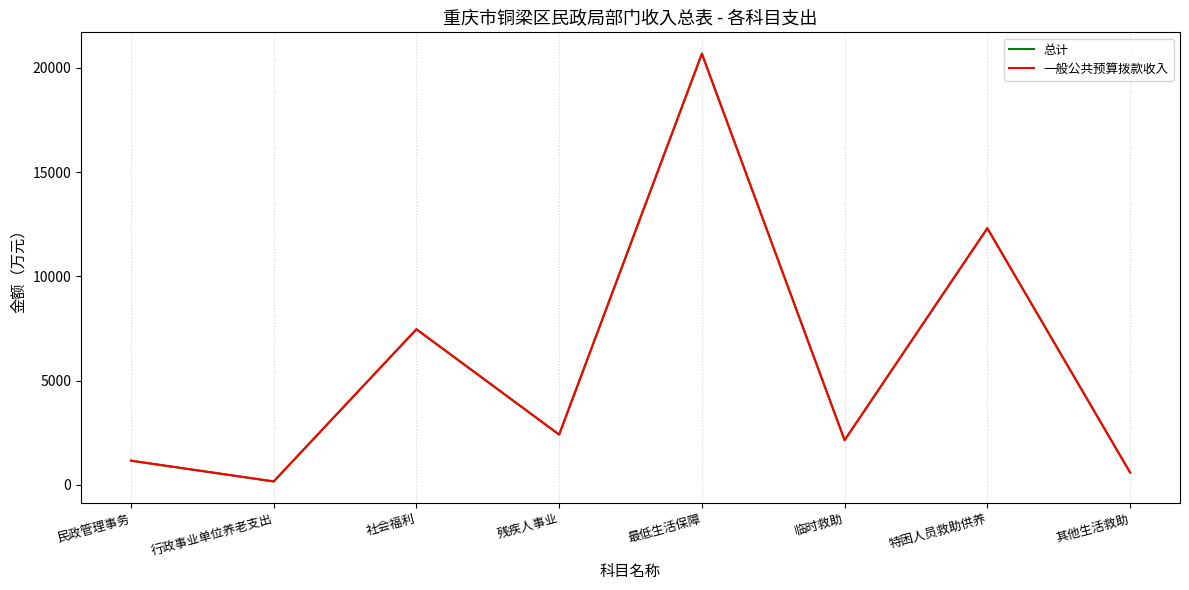

Does the chart have visible grid lines?

Yes